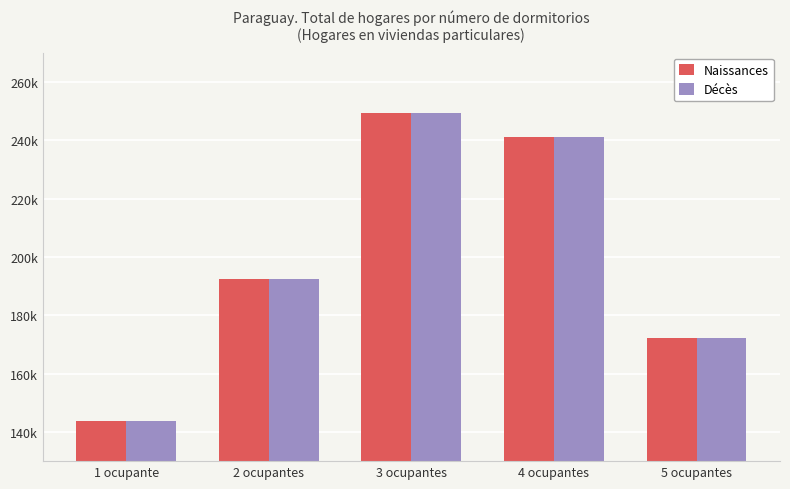

What is the lowest value of the Naissances series?

143767